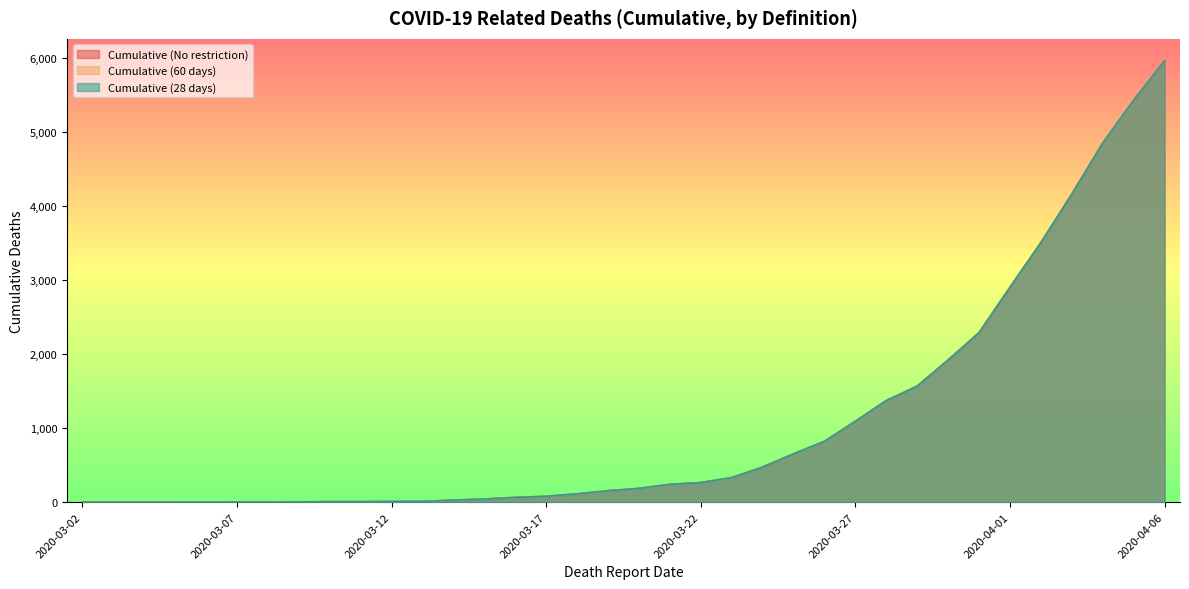

Between 2020-03-27 and 2020-03-29, which series saw the biggest shift?

Cumulative (No restriction)